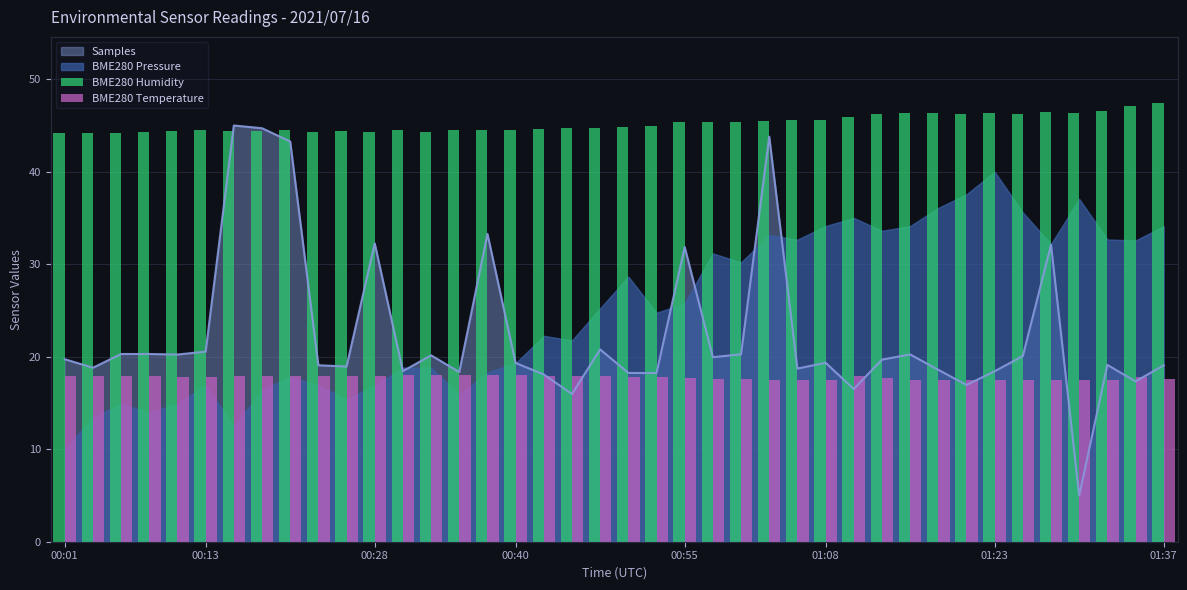

The value of Samples at 00:13 is 20.6. True or false?

True